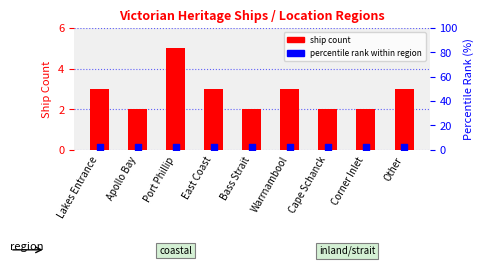

Approximately how many times larger is the value at Lakes Entrance compared to Port Phillip?

0.6